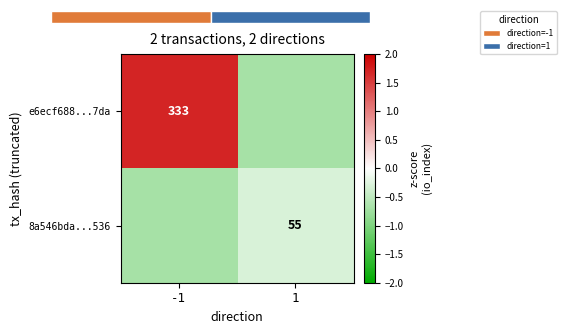

What is the difference between the 8a546bda...536 values at -1 and 1?

0.4